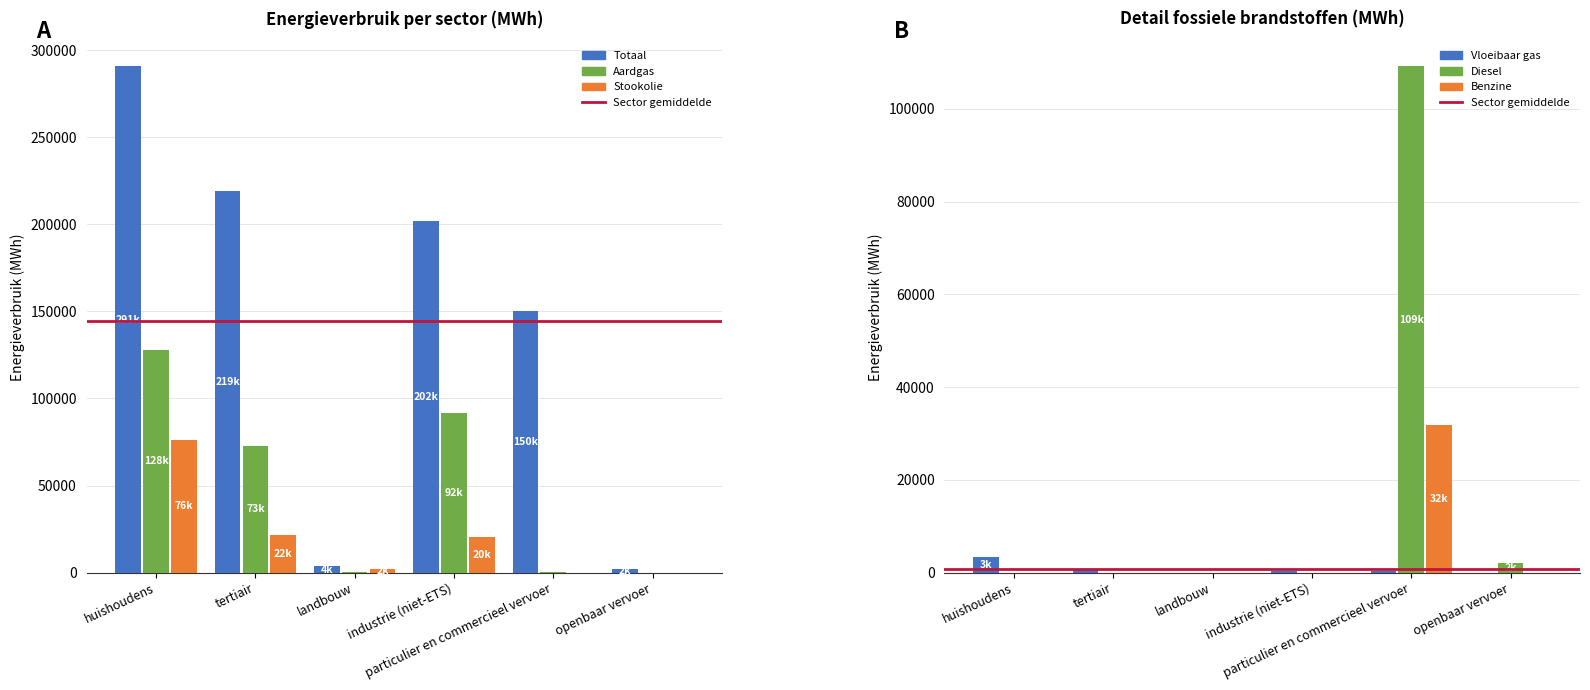

What is the difference between the highest and lowest values at tertiair?

218985.8